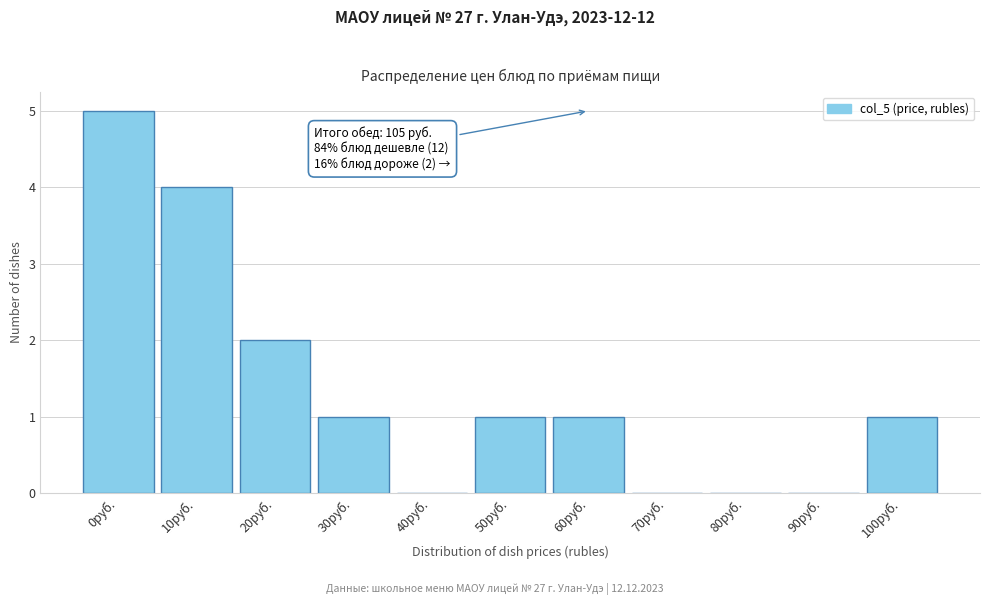

Reading left to right, list all the values displayed in this chart.

0руб.=5	10руб.=4	20руб.=2	30руб.=1	40руб.=0	50руб.=1	60руб.=1	70руб.=0	80руб.=0	90руб.=0	100руб.=1